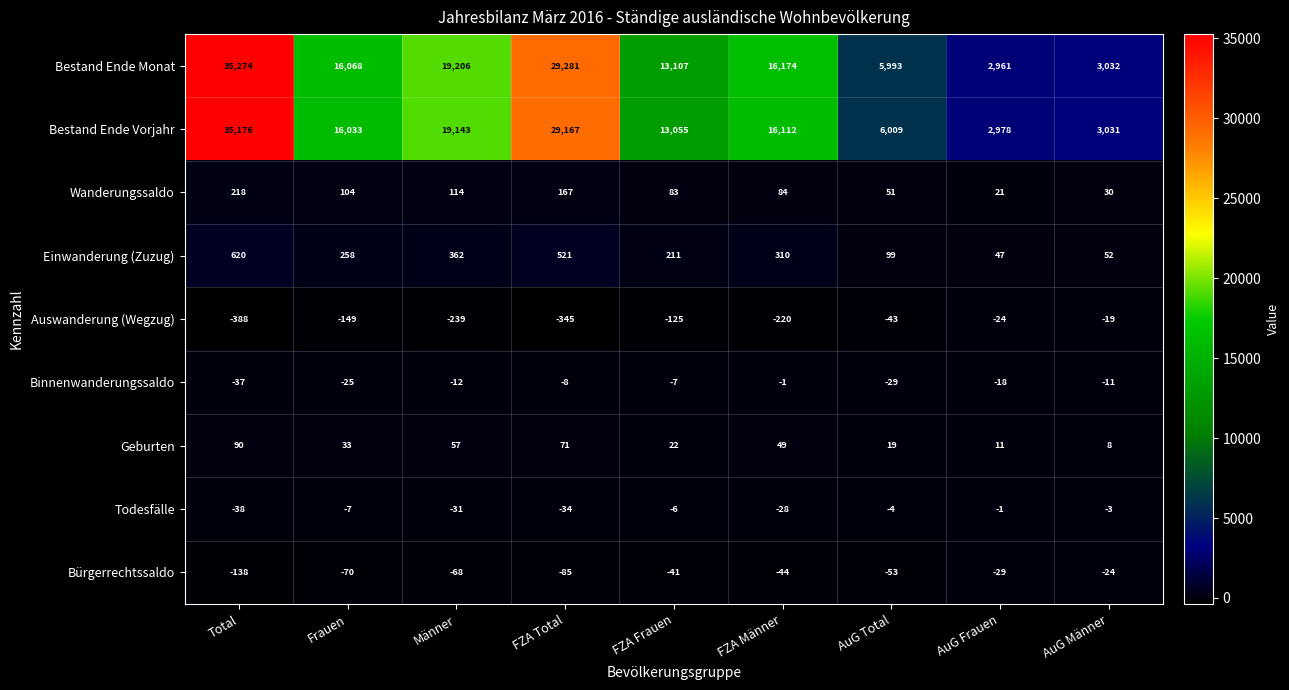

Which series has the largest total across all categories?

Bestand Ende Monat